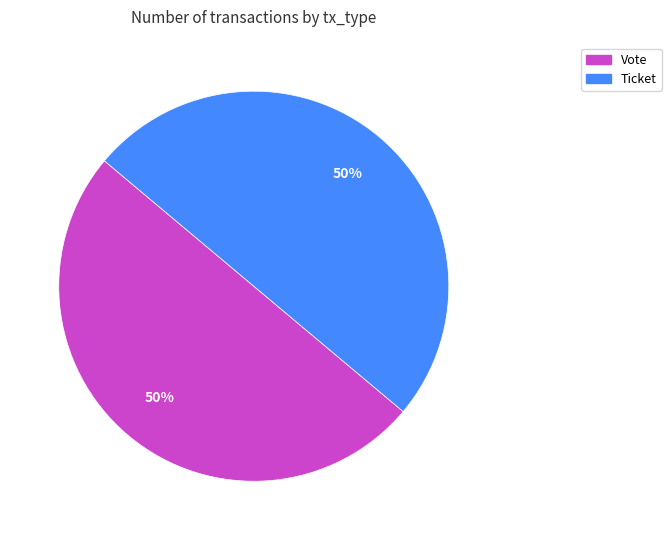

To the nearest percent, what is the average slice percentage?

50%